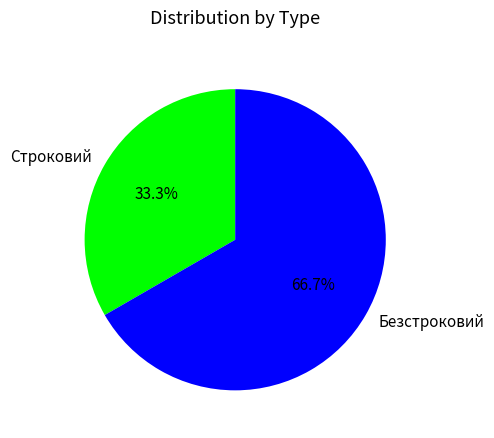

To the nearest percent, what percentage of the pie is Безстроковий?

67%